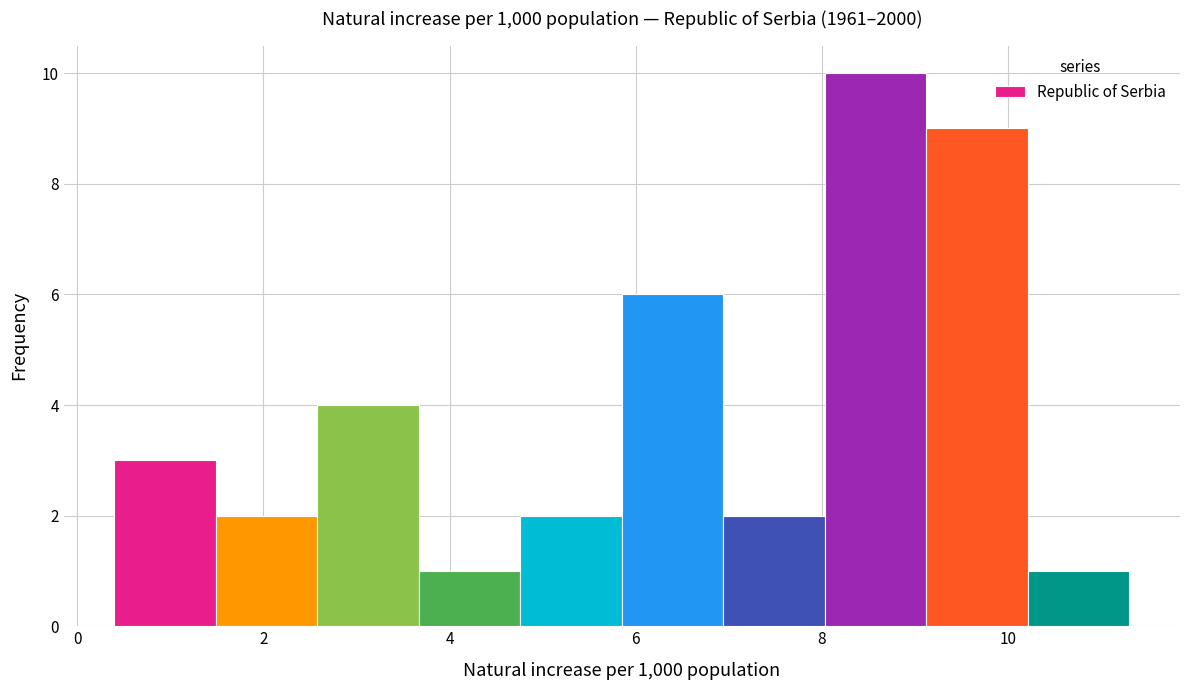

Over which range of the x-axis is the bar tallest?

8.0 to 9.2